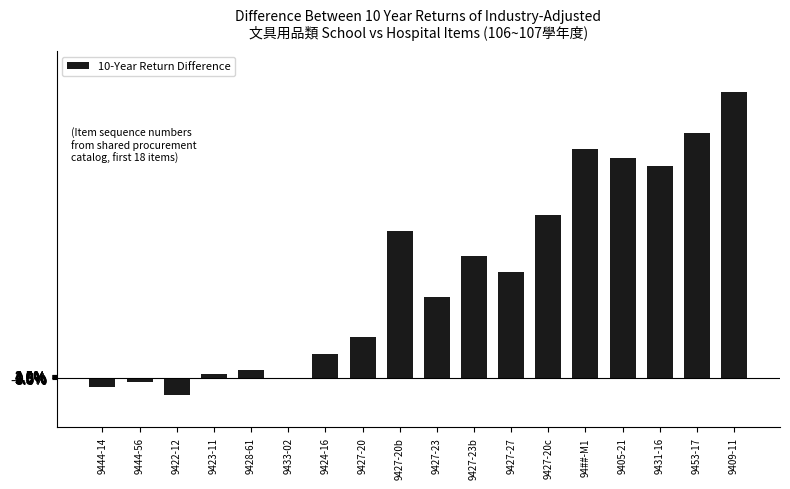

True or false: the data shows 0.3 at 9424-16.

True